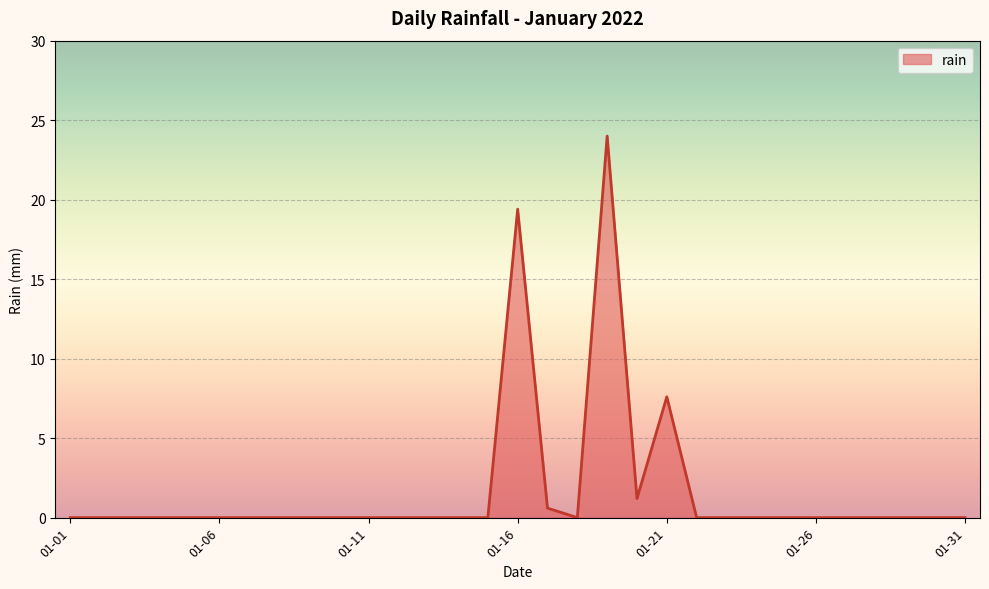

What is the difference between the maximum and minimum values?

24.0